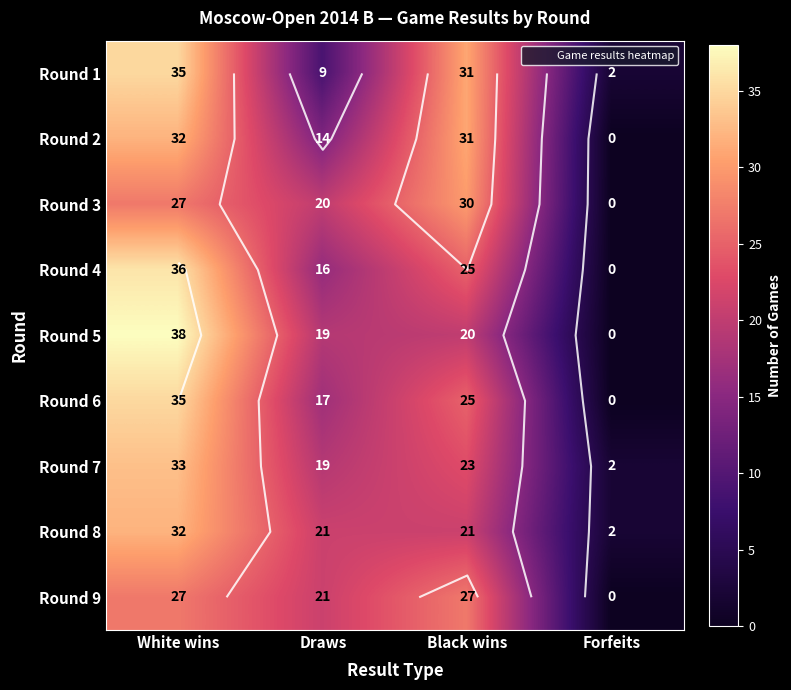

Is the value of Round 9 at Forfeits greater than the value of Round 6 at Black wins?

No